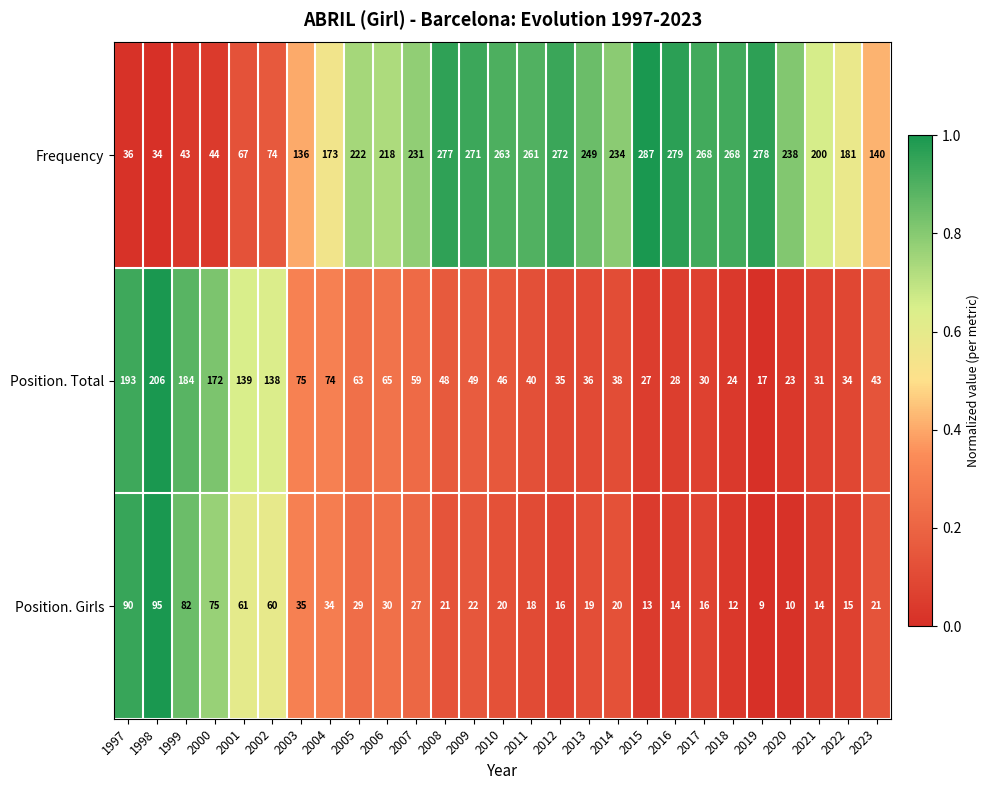

Is the value of Position. Girls at 2020 greater than the value of Frequency at 2006?

No